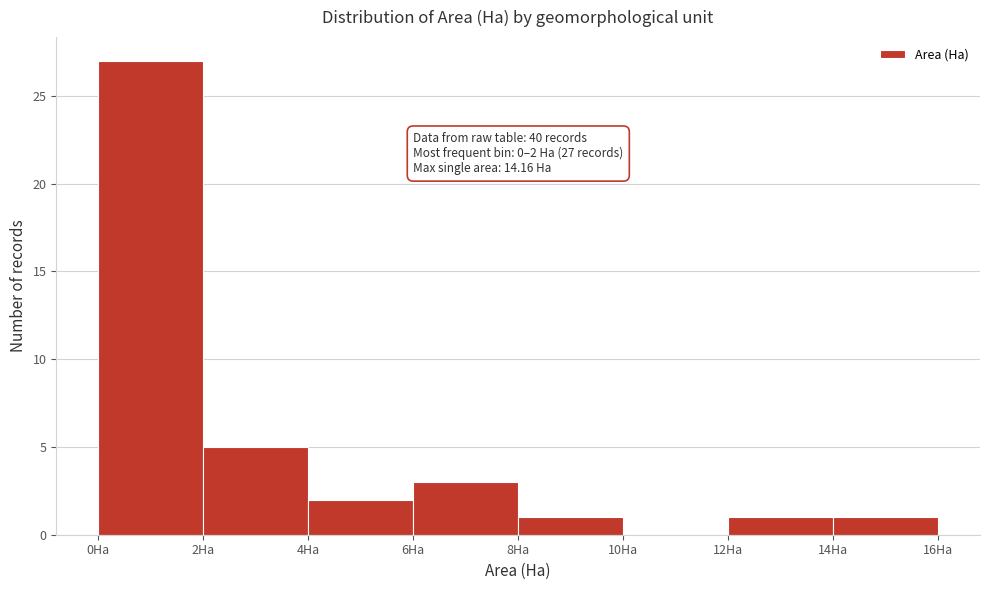

Over which range of the x-axis is the bar tallest?

0 to 2